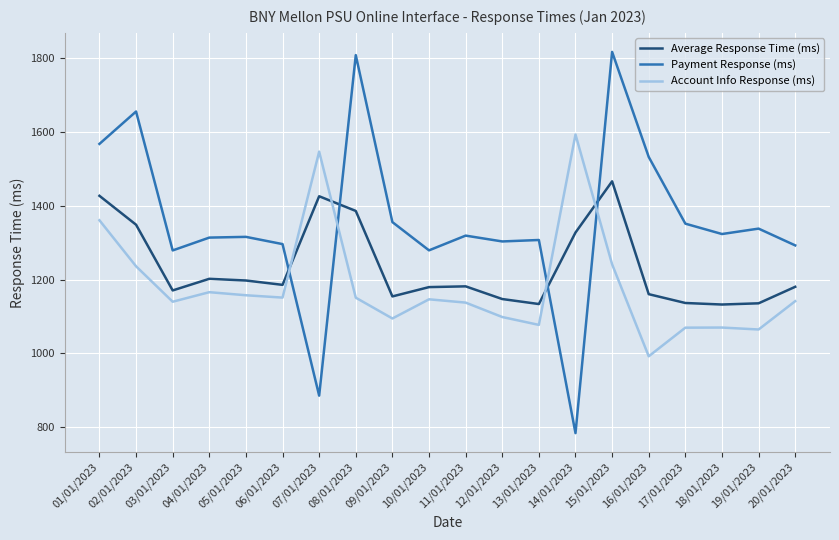

Which series has the widest spread of values?

Payment Response (ms)